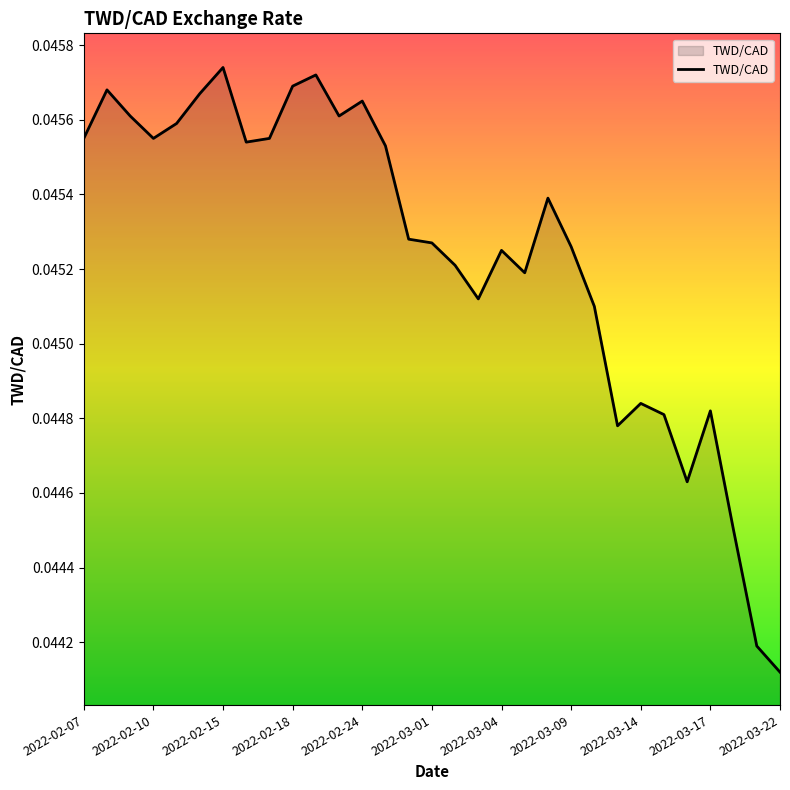

Where is the data nearest to the value 0?

2022-03-22